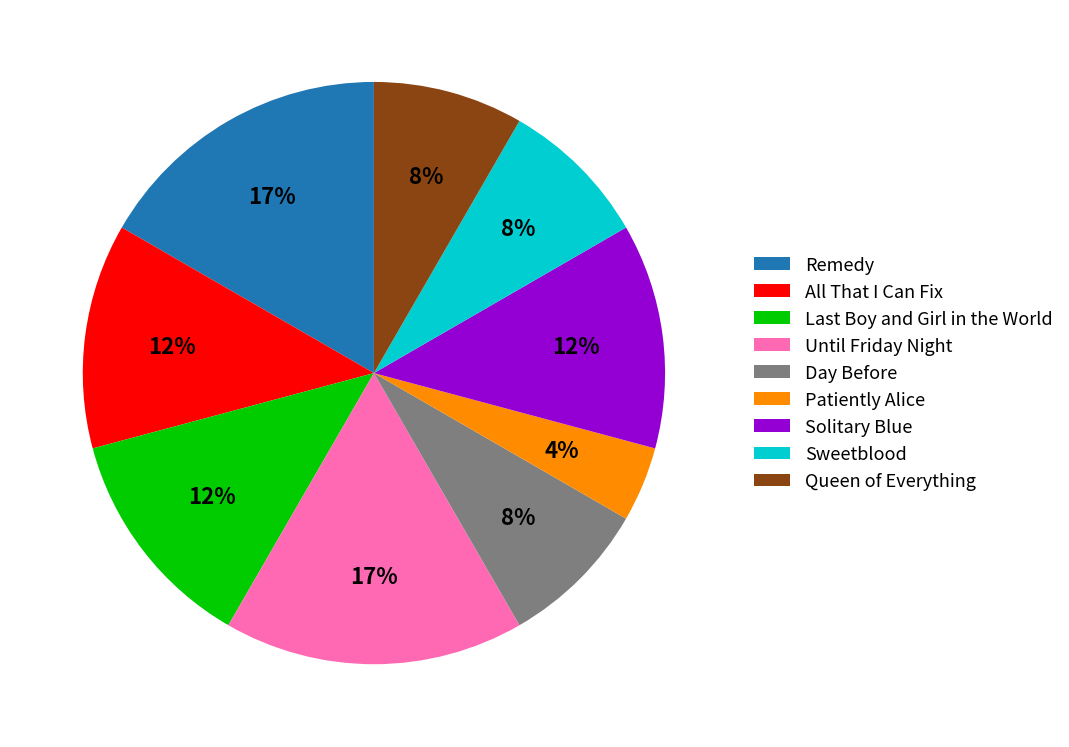

Does Sweetblood account for over 50% of the chart?

No